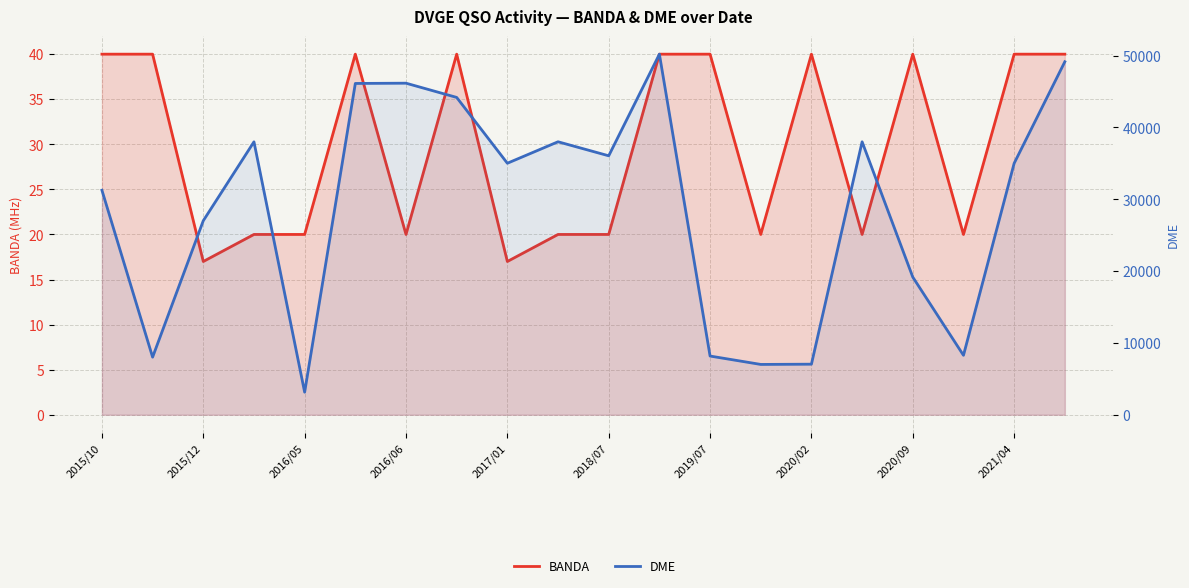

What is the difference between the second highest and second lowest values in the BANDA series?

23